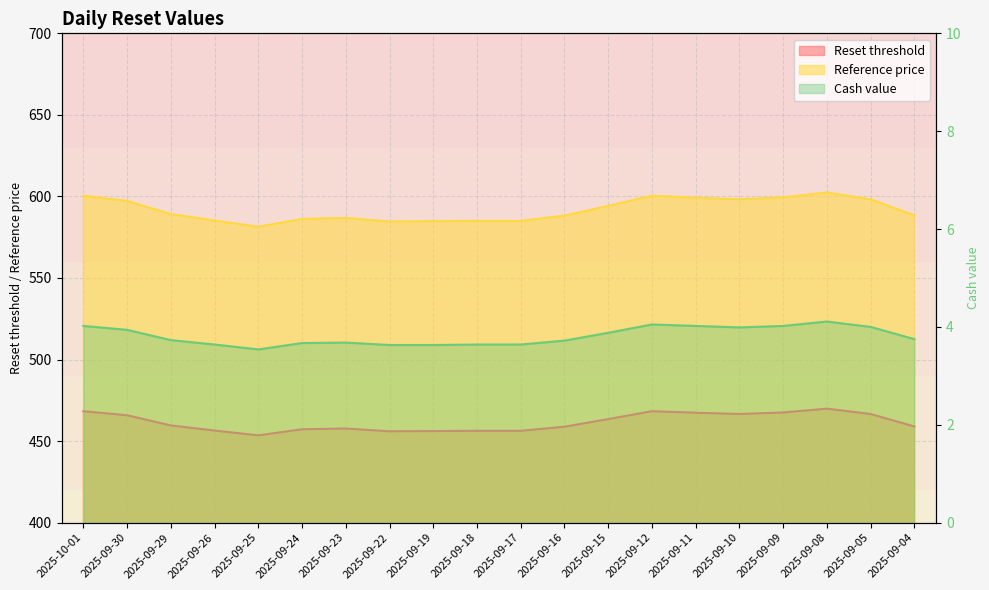

How many interior local peaks does the Cash value series have?

3